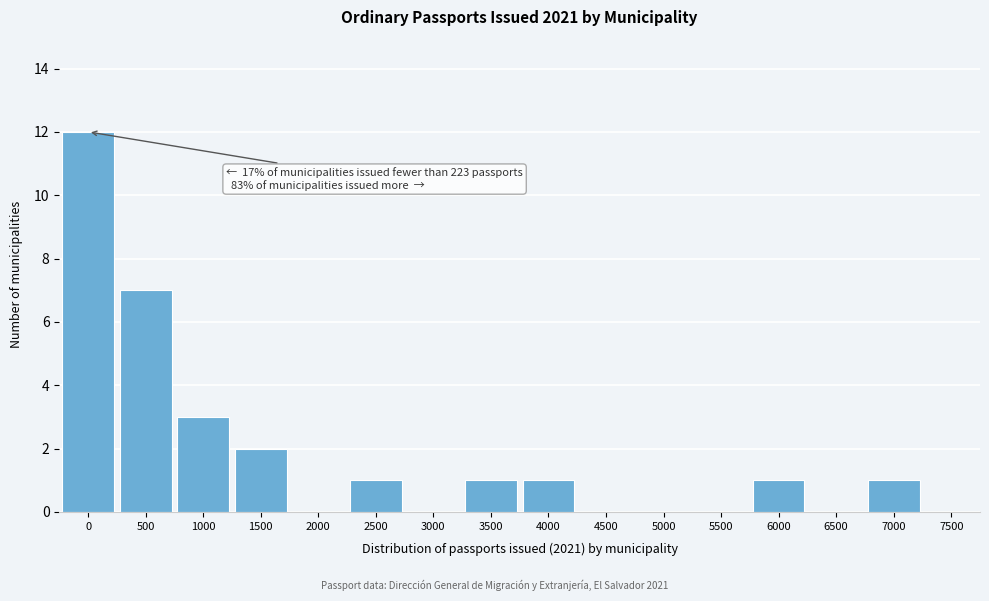

Reading left to right, list all the values displayed in this chart.

0=12	500=7	1000=3	1500=2	2000=0	2500=1	3000=0	3500=1	4000=1	4500=0	5000=0	5500=0	6000=1	6500=0	7000=1	7500=0